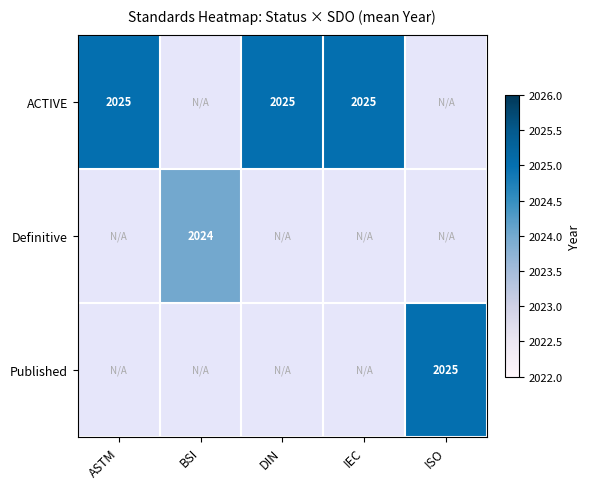

Between ISO and IEC, which is larger?

IEC